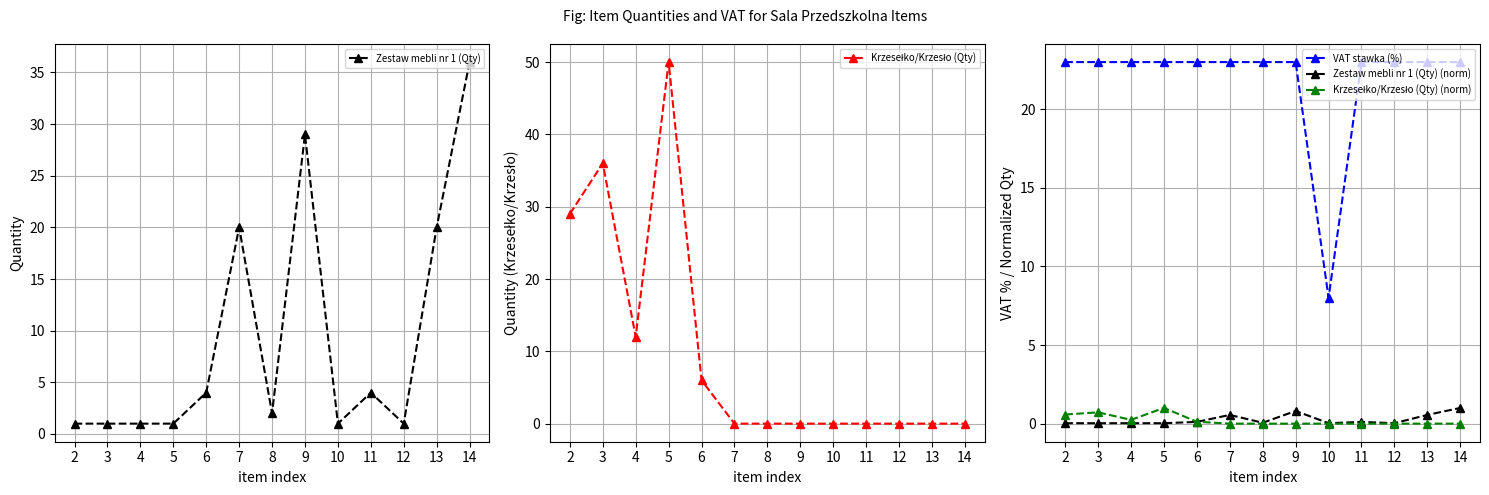

Between 6 and 12, which is larger?

6